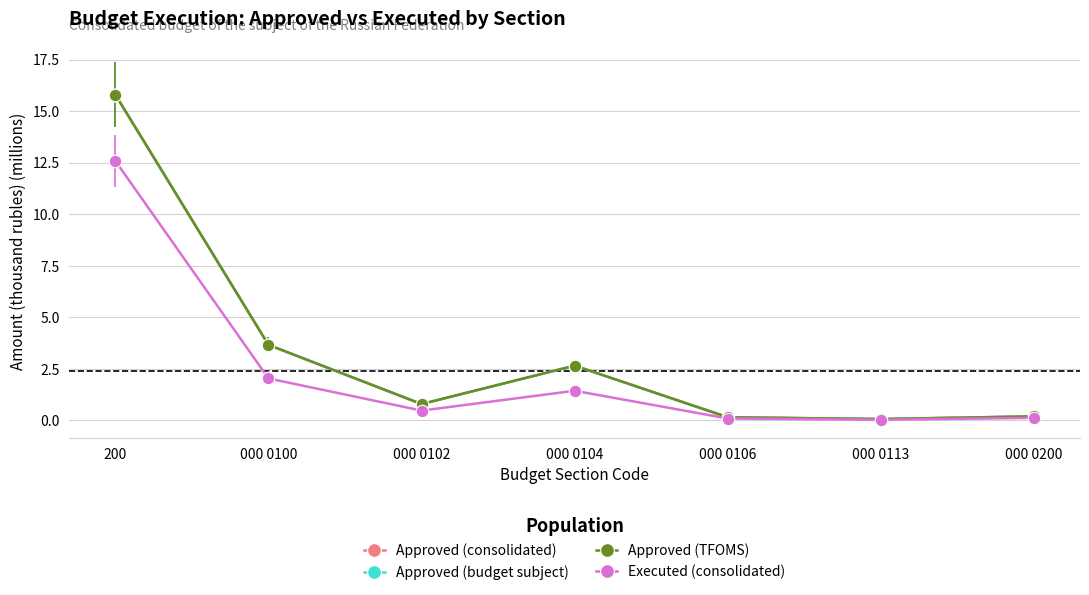

Does the chart have visible grid lines?

Yes